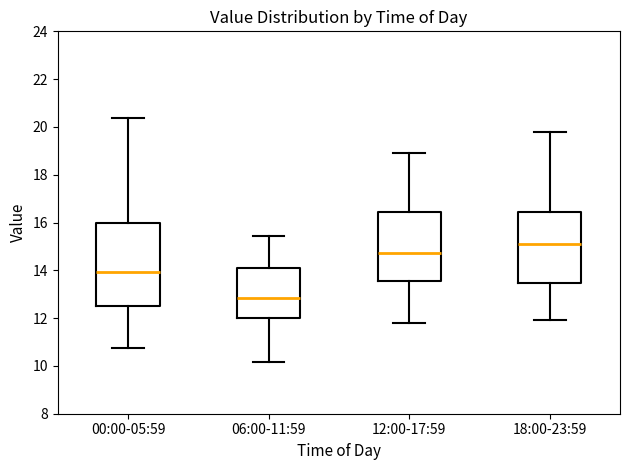

Reading left to right, transcribe this box plot: for each box, give where its median line is, the range the box spans, and where its two whiskers end, as read against the y-axis. The values are not printed on the chart, so give them approximately, as read against the axis.

00:00-05:59: median 14.0, box 12.4 to 16.0, whiskers 10.8 to 20.4
06:00-11:59: median 12.8, box 12.0 to 14.0, whiskers 10.2 to 15.4
12:00-17:59: median 14.8, box 13.6 to 16.4, whiskers 11.8 to 19.0
18:00-23:59: median 15.2, box 13.4 to 16.4, whiskers 12.0 to 19.8